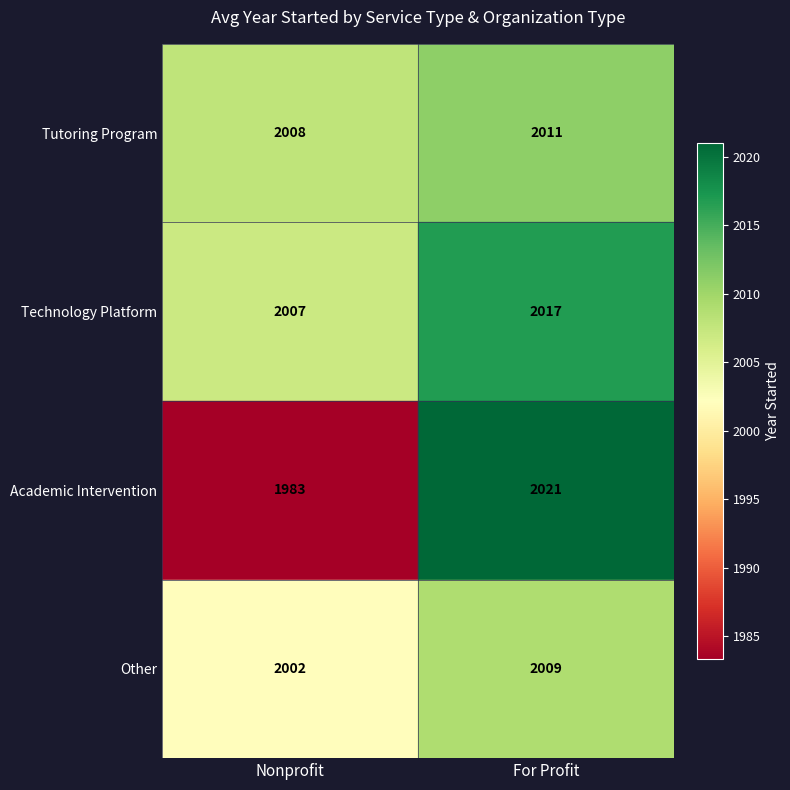

List the series in order of their peak value, highest first.

Academic Intervention, Technology Platform, Tutoring Program, Other